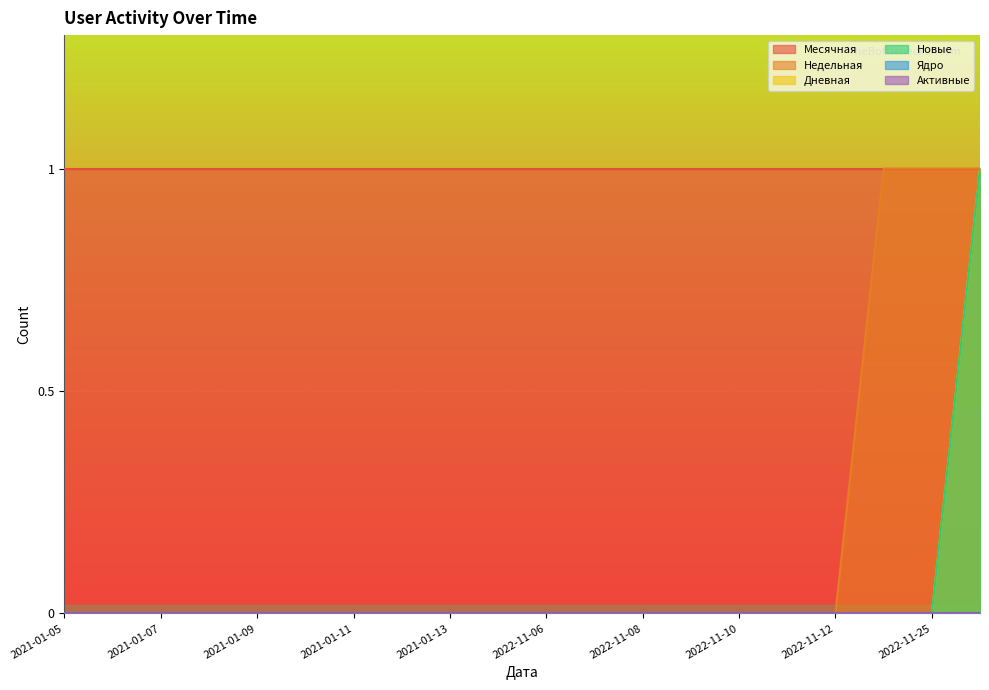

True or false: Новые and Дневная intersect in this chart.

False